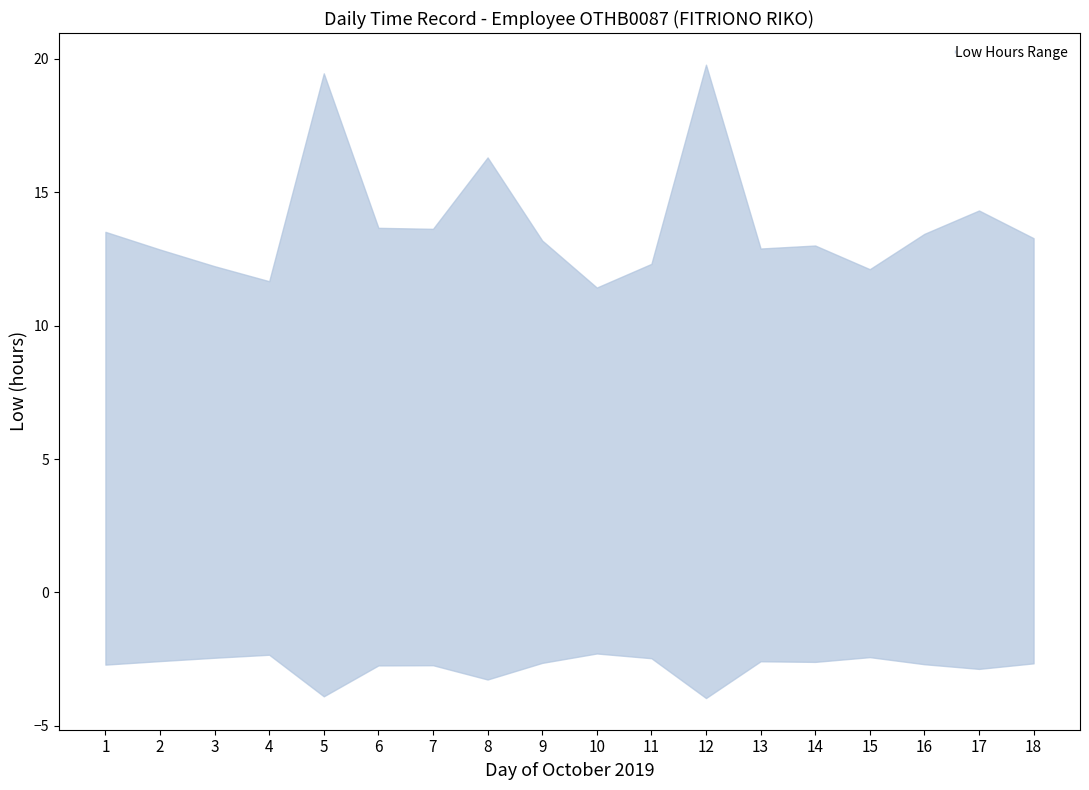

Which label corresponds to the largest value in the chart?

12